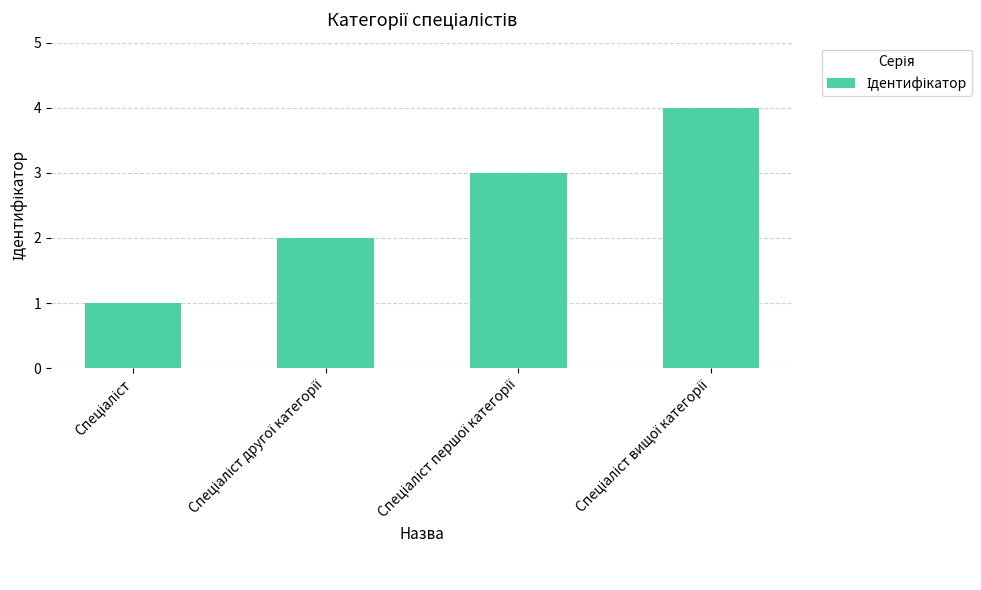

How many distinct data groups are displayed?

1